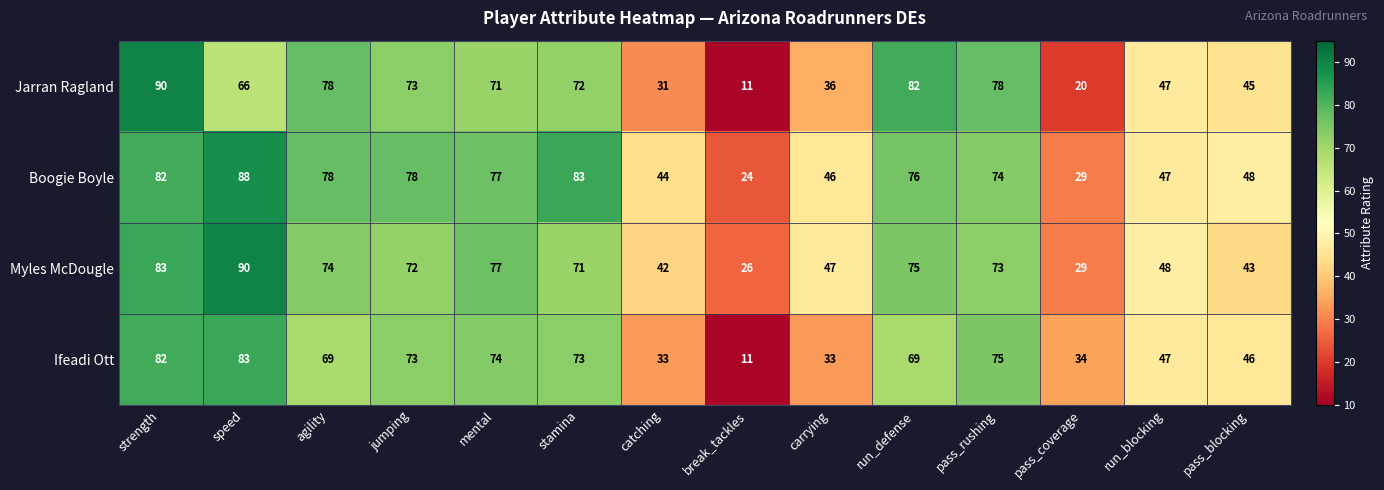

How many categories are shown in the chart?

14